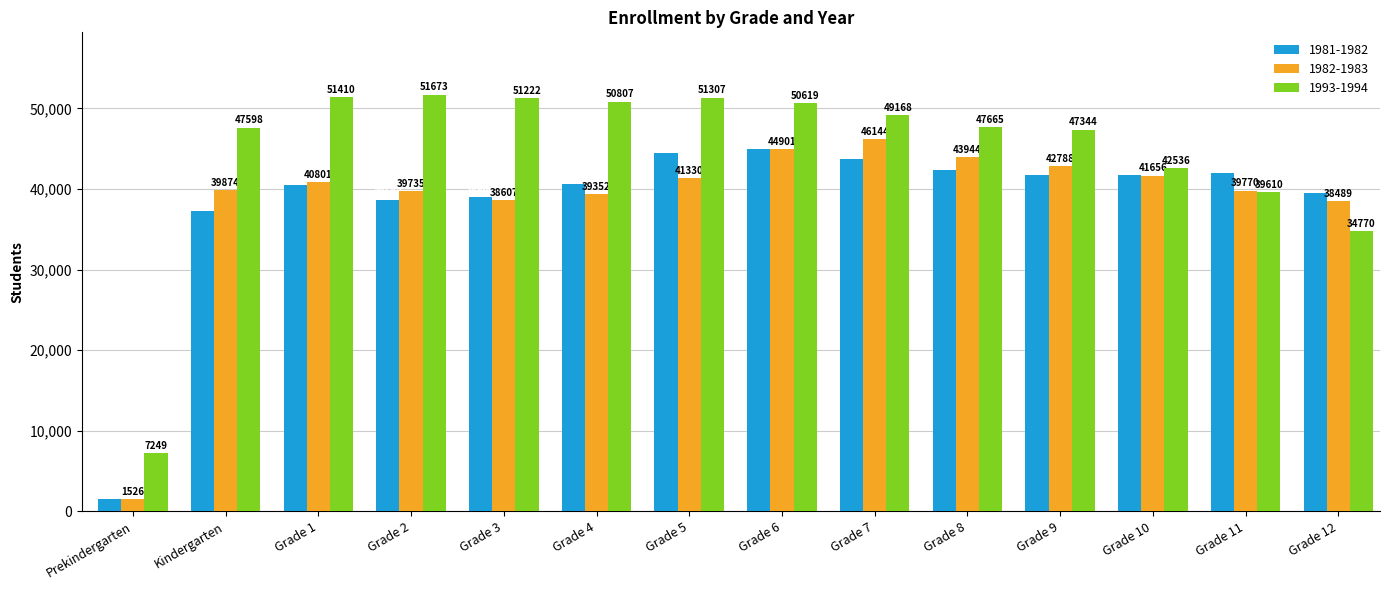

Which series changed the most between Prekindergarten and Grade 8?

1982-1983